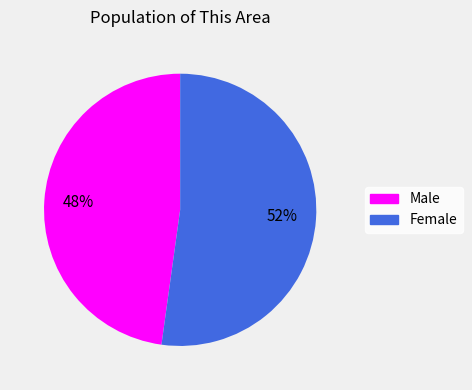

To the nearest percent, what portion does Female represent?

52%